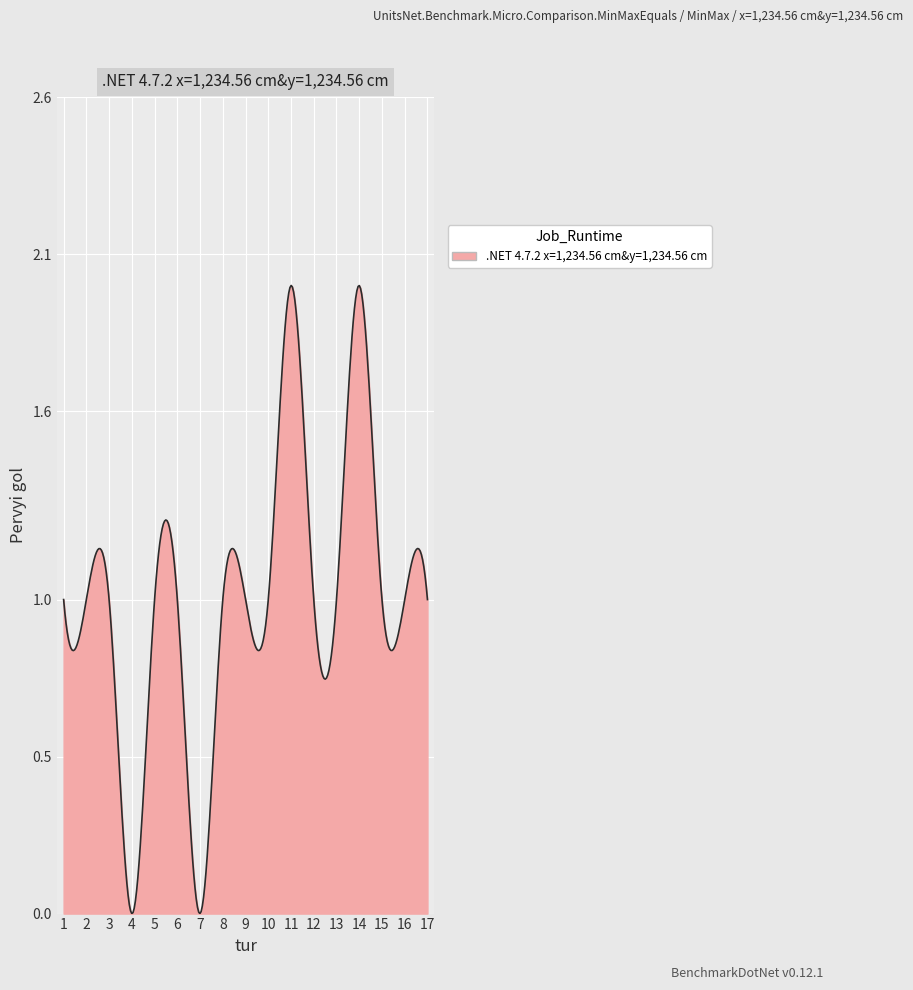

Does the chart have visible grid lines?

Yes